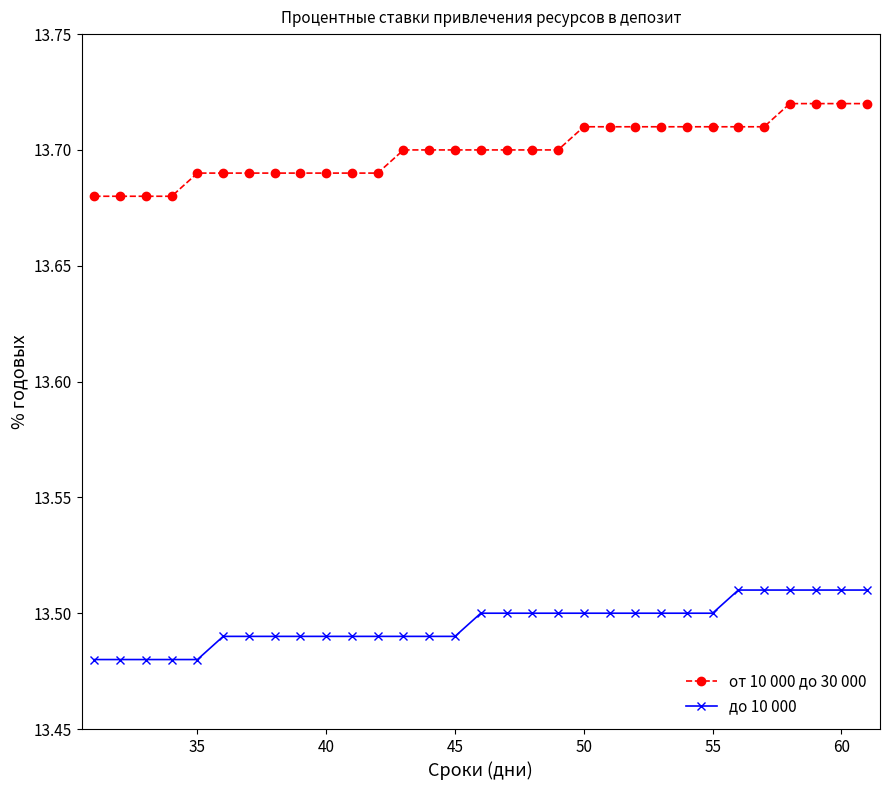

True or false: до 10 000 and от 10 000 до 30 000 cross at least once.

False